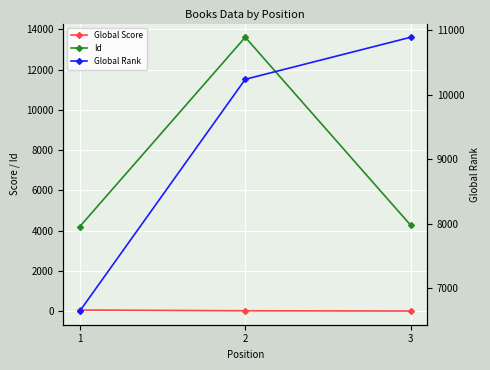

Where does the Id series first go above 4270?

2